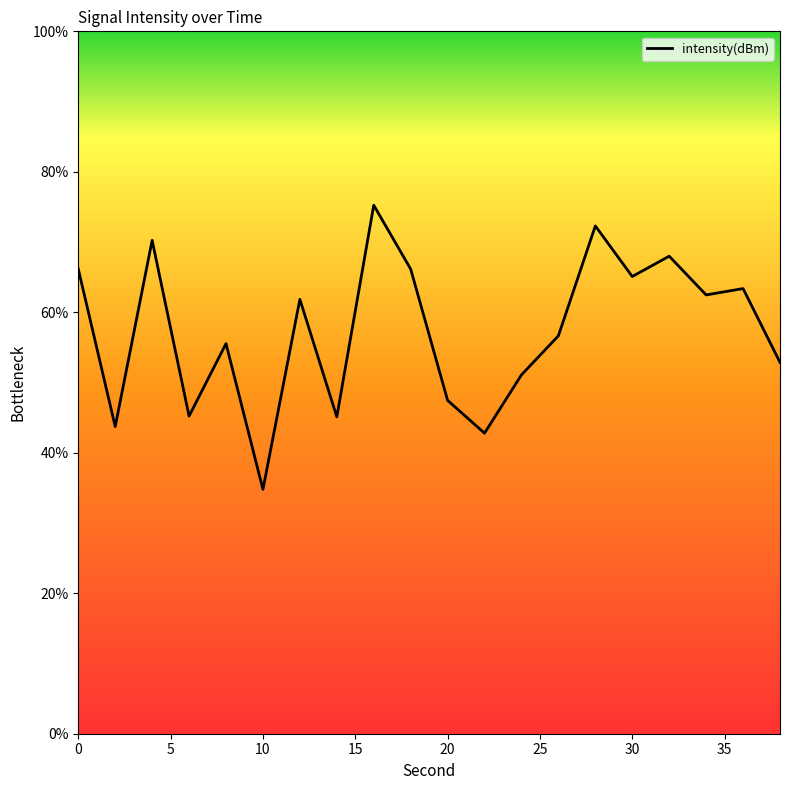

What is the smallest value displayed?

34.8